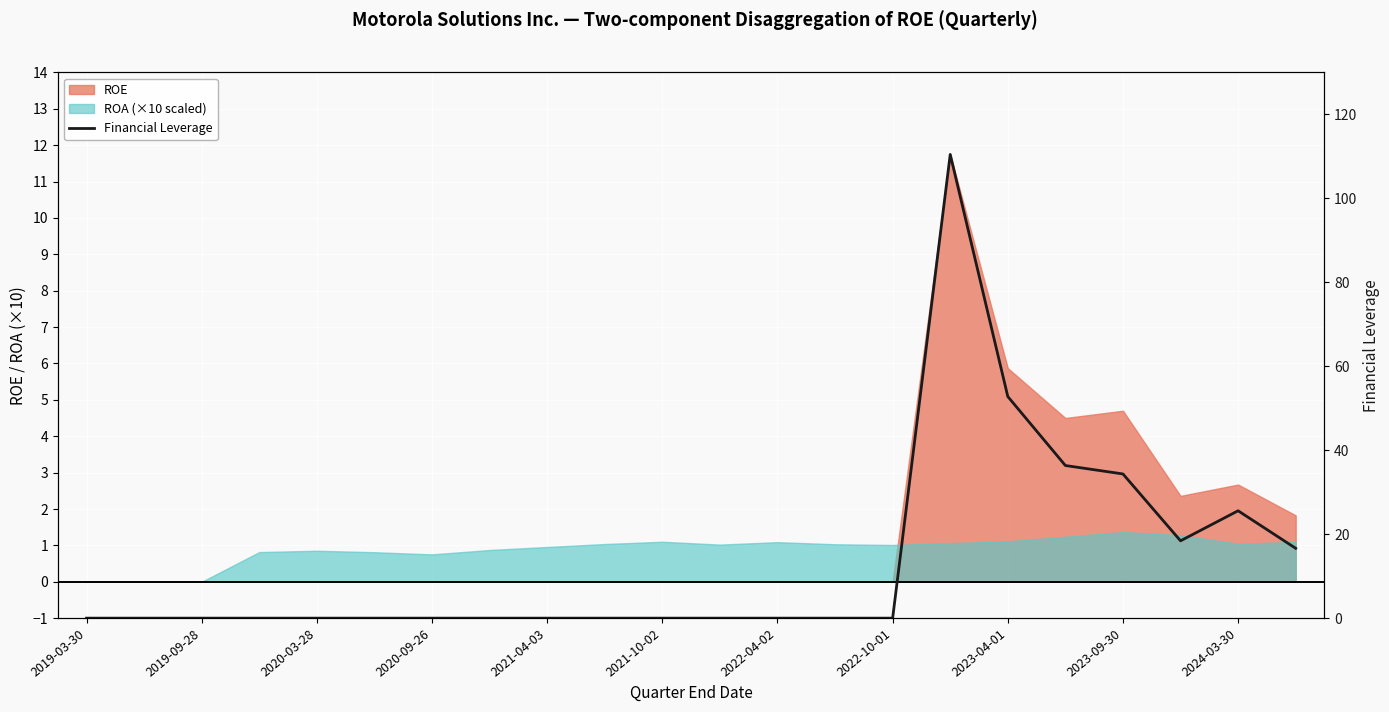

How many lines are shown in the chart?

1